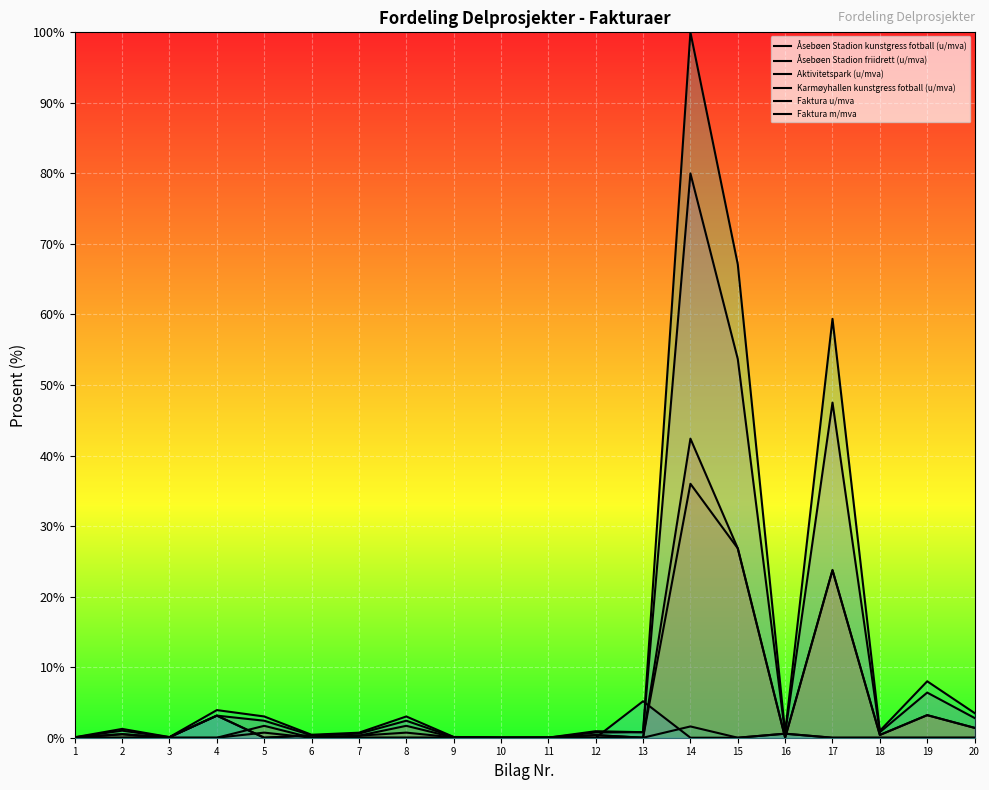

What is the difference between the second highest and second lowest values in the Faktura u/mva series?

53.7